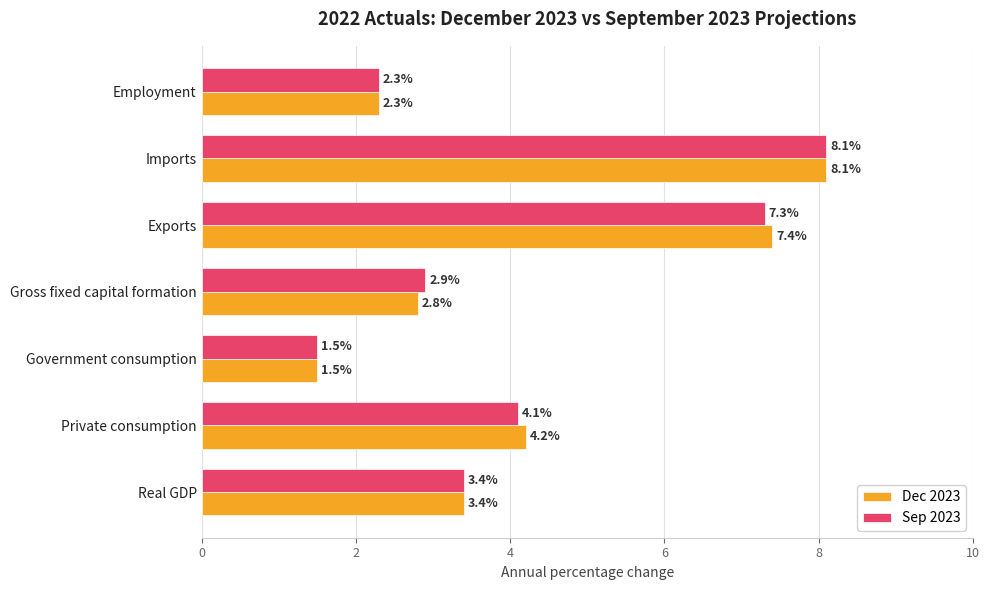

How many data points in Sep 2023 are above 3?

4